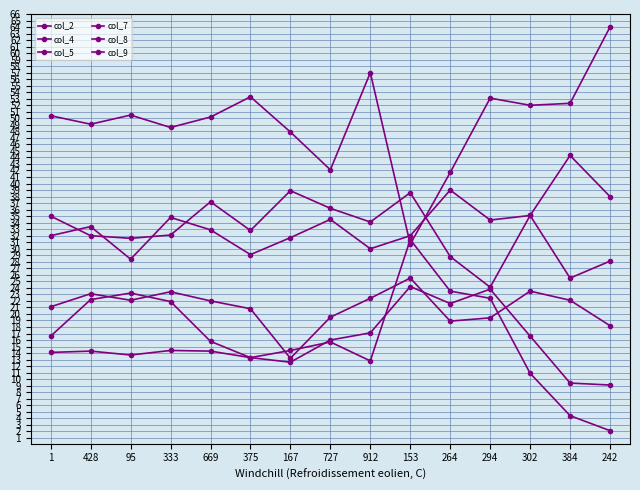

Rank the series at 912 from highest to lowest value.

col_2, col_4, col_5, col_7, col_8, col_9